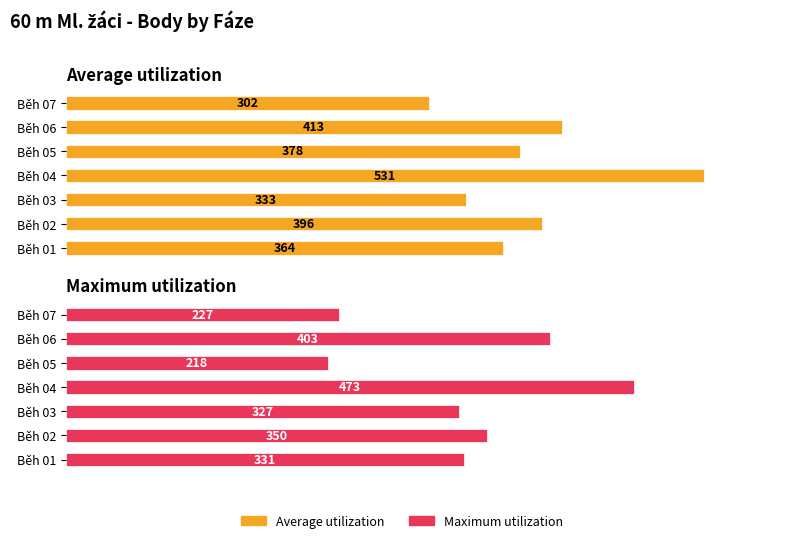

Rank the series at Běh 02 from lowest to highest value.

Maximum utilization, Average utilization